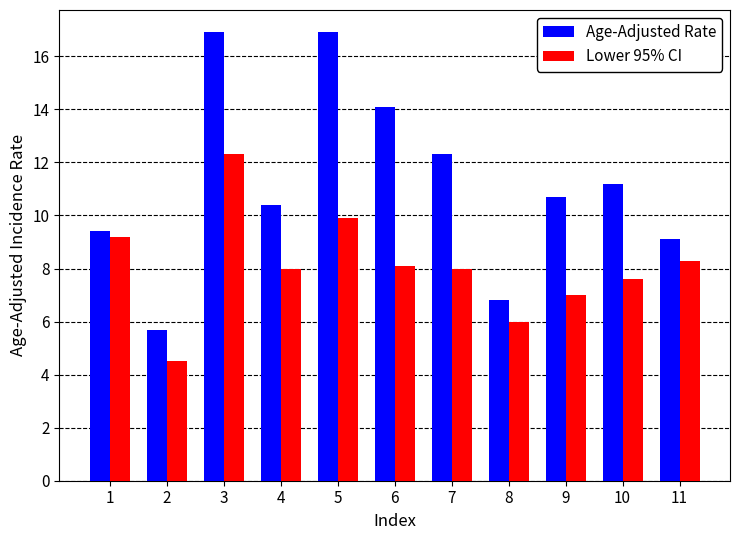

The Age-Adjusted Rate series shows 6.2 at 1. True or false?

False